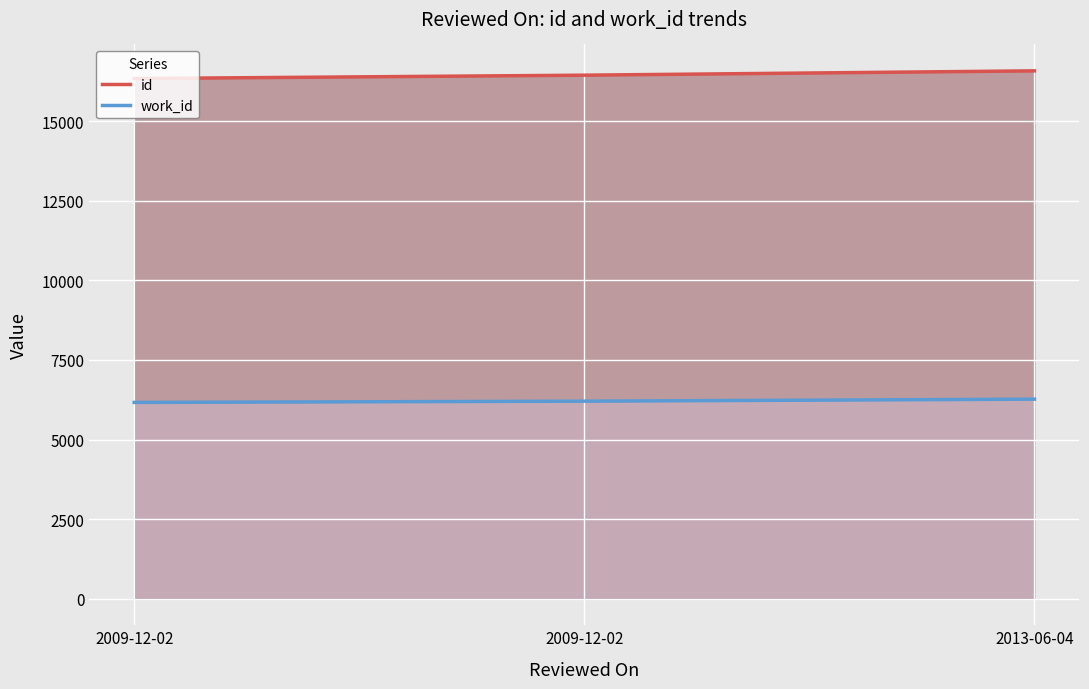

What is the smallest value displayed?

6168